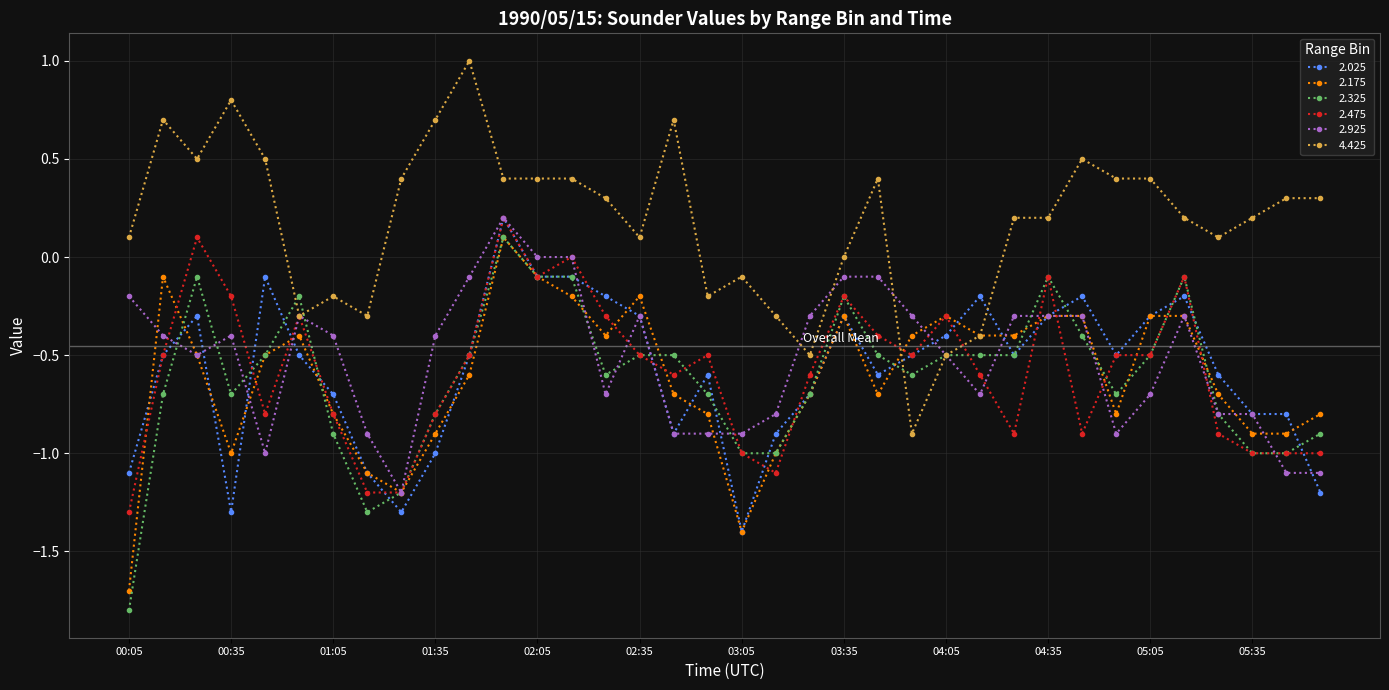

What is the maximum value shown in the chart?

1.0